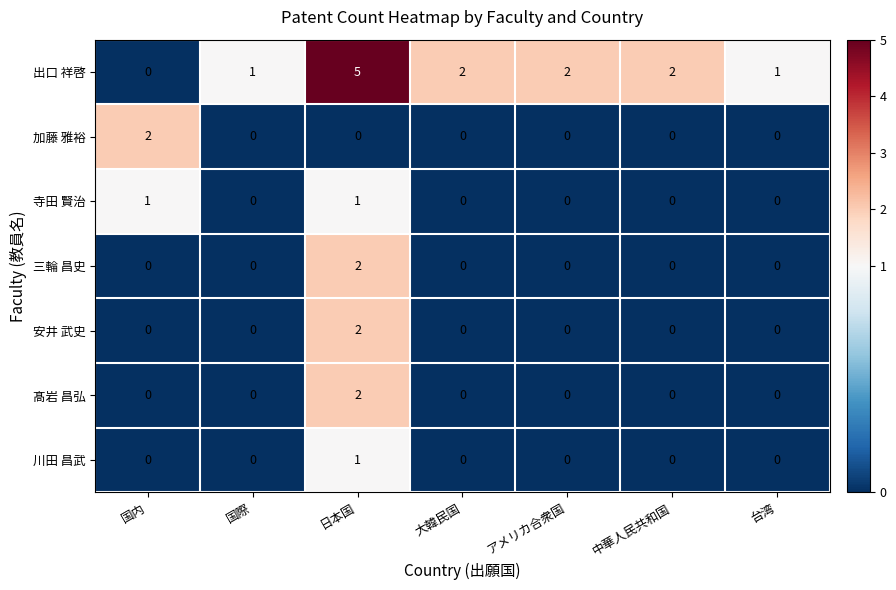

Count the number of data series in this chart.

7